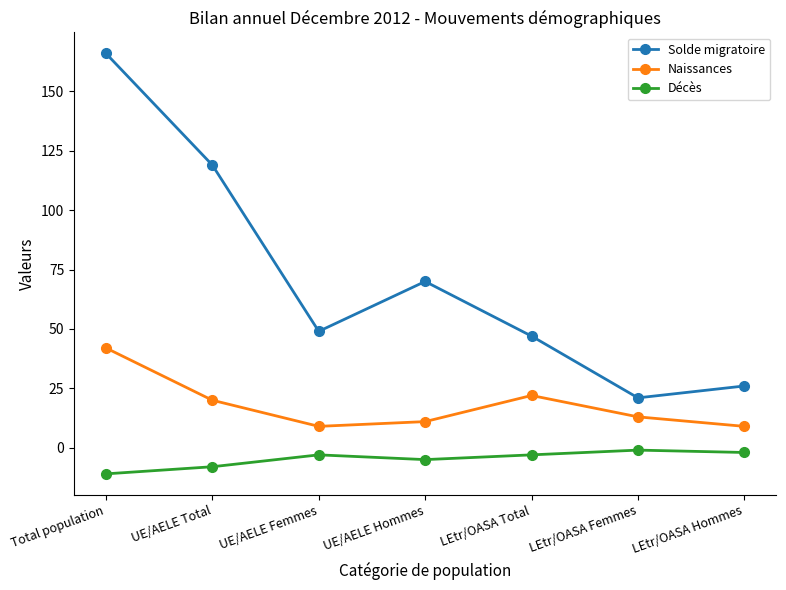

What is the average value of the Décès series?

-5